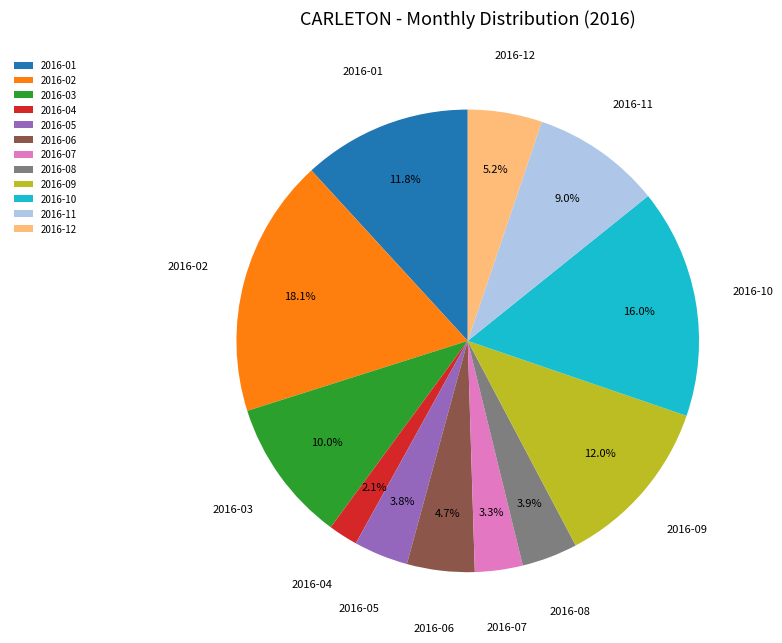

Is it true that 2016-09 is 12% of the pie?

True